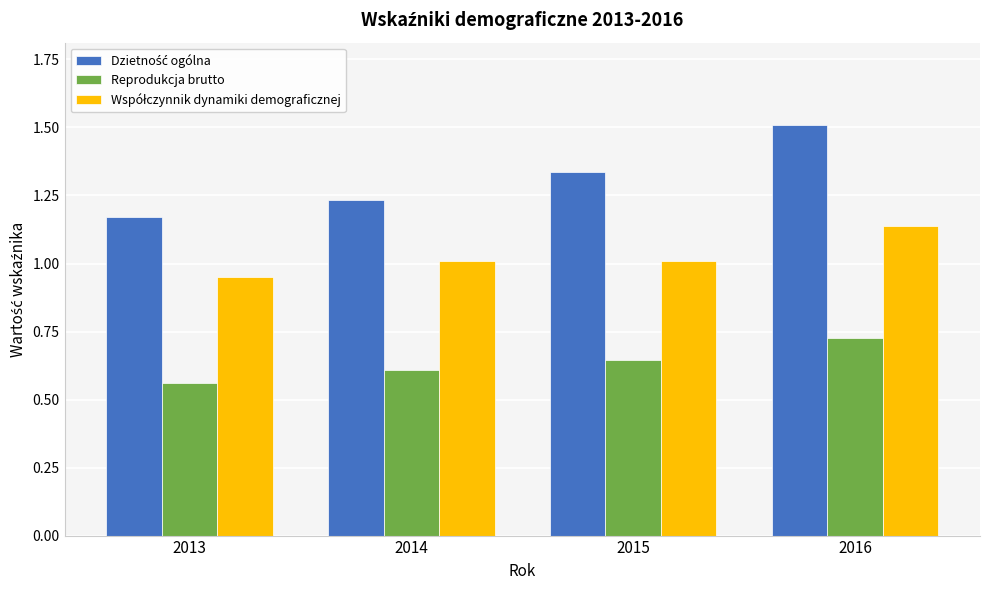

How many Reprodukcja brutto values are between 0 and 1?

4